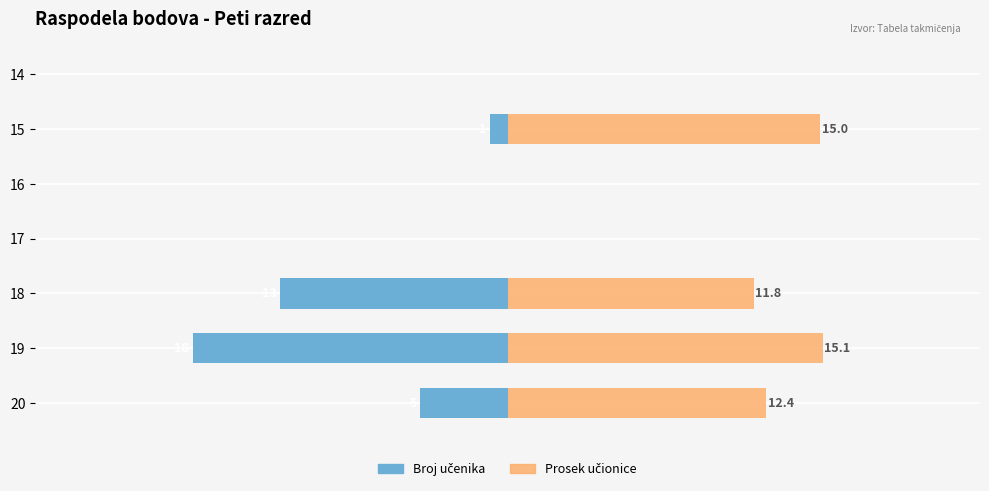

Which series has the largest range (max minus min)?

Broj učenika